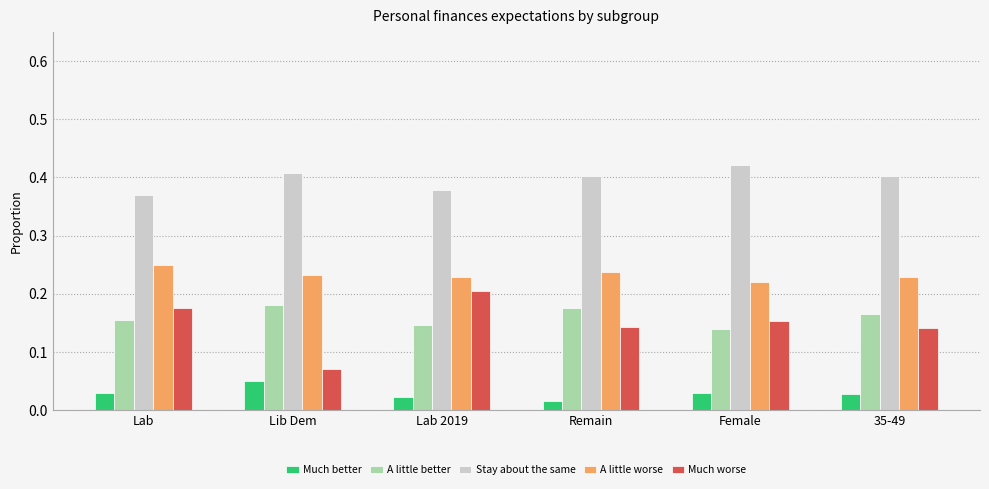

How many Stay about the same values are between 0 and 1?

6